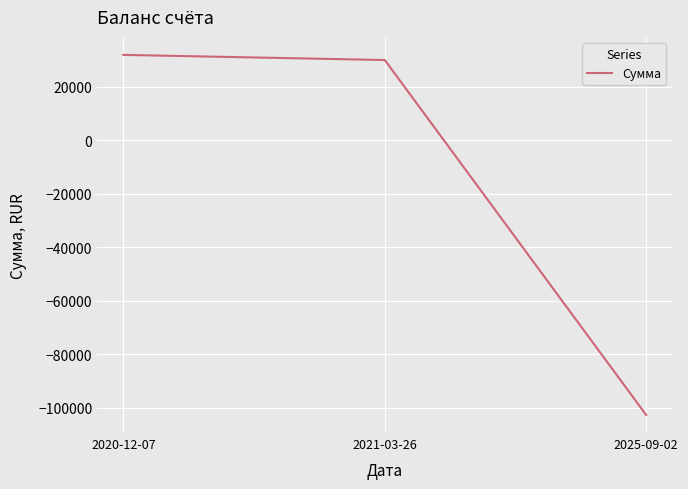

What is the average value?

-13604.1